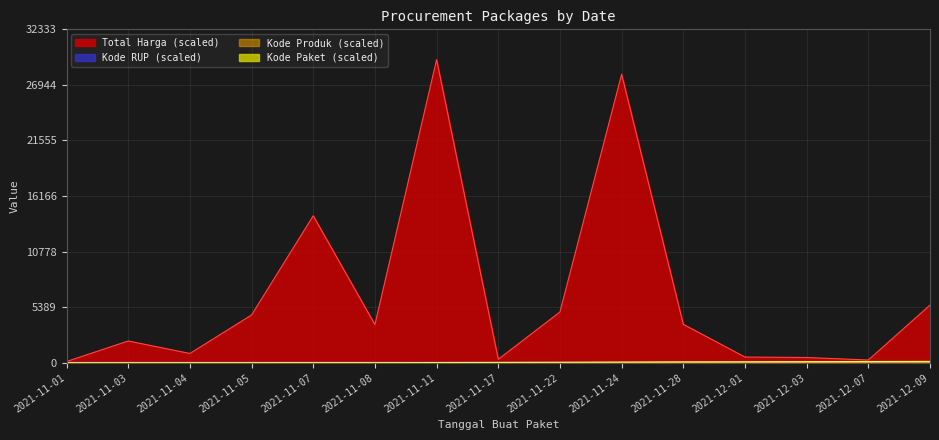

Does the chart display data point markers on the line(s)?

No